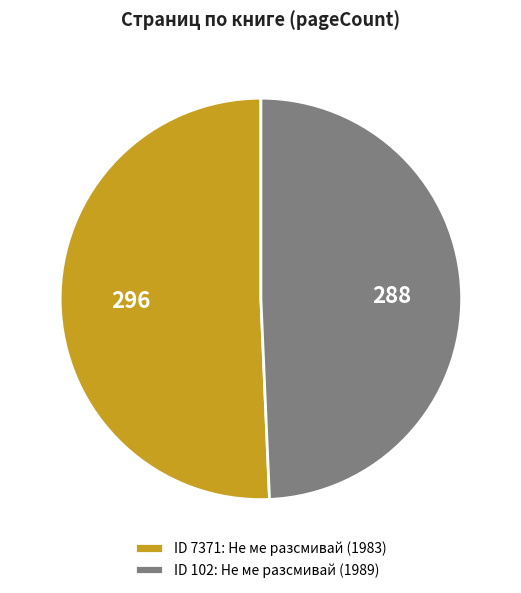

What is the largest slice in the pie chart?

ID 7371: Не ме разсмивай (1983)